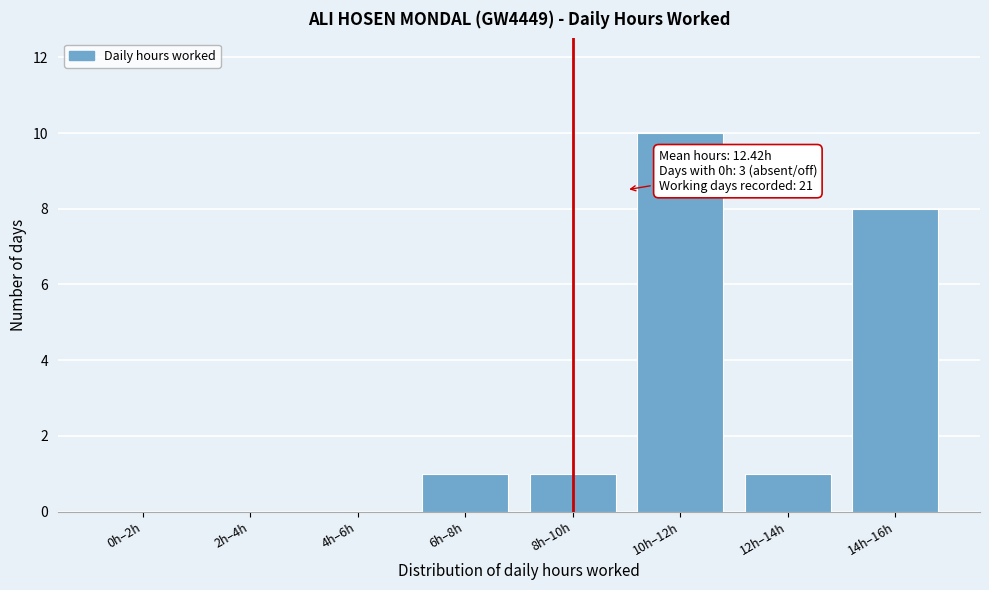

Reading left to right, extract all data points from this chart.

0h–2h=0	2h–4h=0	4h–6h=0	6h–8h=1	8h–10h=1	10h–12h=10	12h–14h=1	14h–16h=8